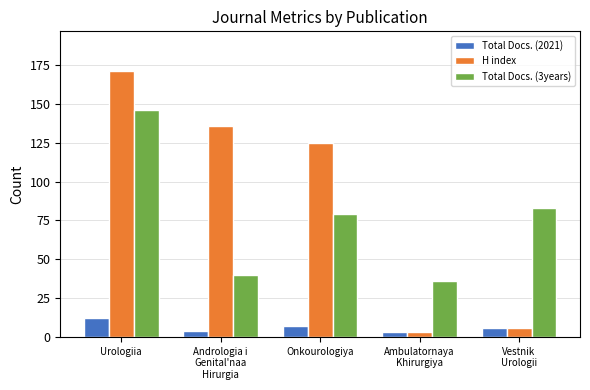

Reading right to left, extract all data points from this chart.

Total Docs. (2021): Vestnik
Urologii=6	Ambulatornaya
Khirurgiya=3	Onkourologiya=7	Andrologia i
Genital'naa
Hirurgia=4	Urologiia=12
H index: Vestnik
Urologii=6	Ambulatornaya
Khirurgiya=3	Onkourologiya=125	Andrologia i
Genital'naa
Hirurgia=136	Urologiia=171
Total Docs. (3years): Vestnik
Urologii=83	Ambulatornaya
Khirurgiya=36	Onkourologiya=79	Andrologia i
Genital'naa
Hirurgia=40	Urologiia=146